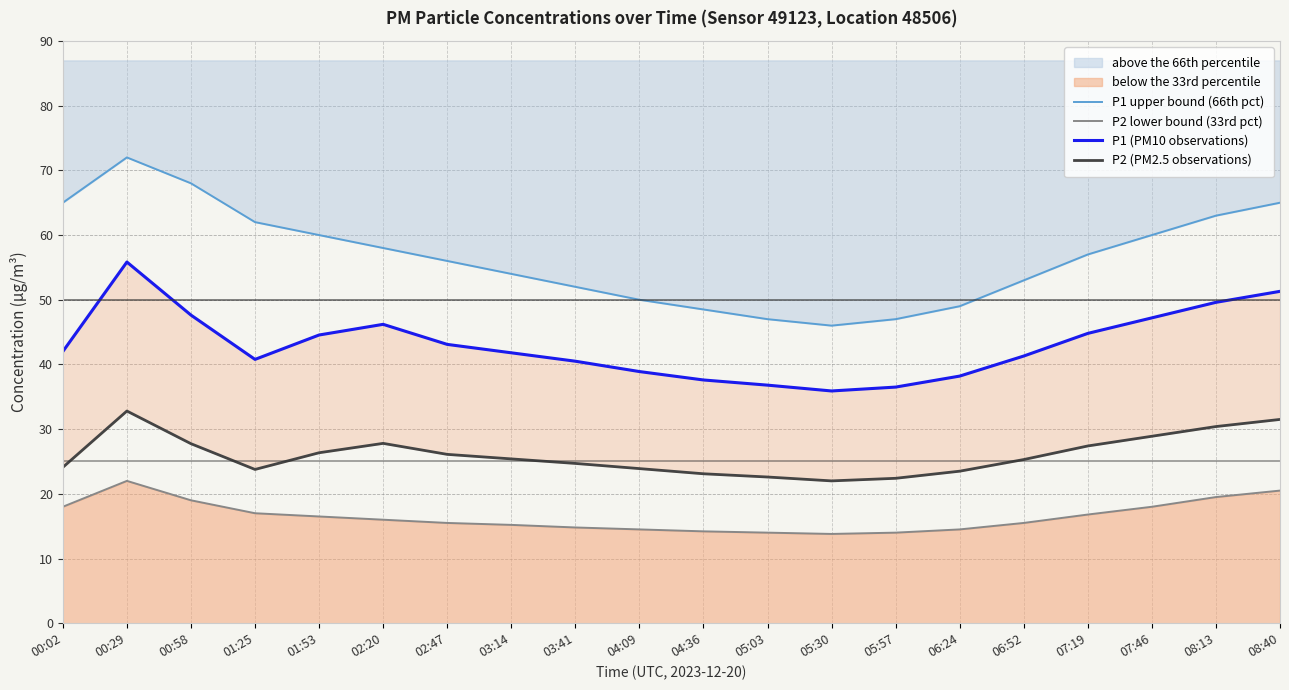

How many categories are shown in the chart?

20